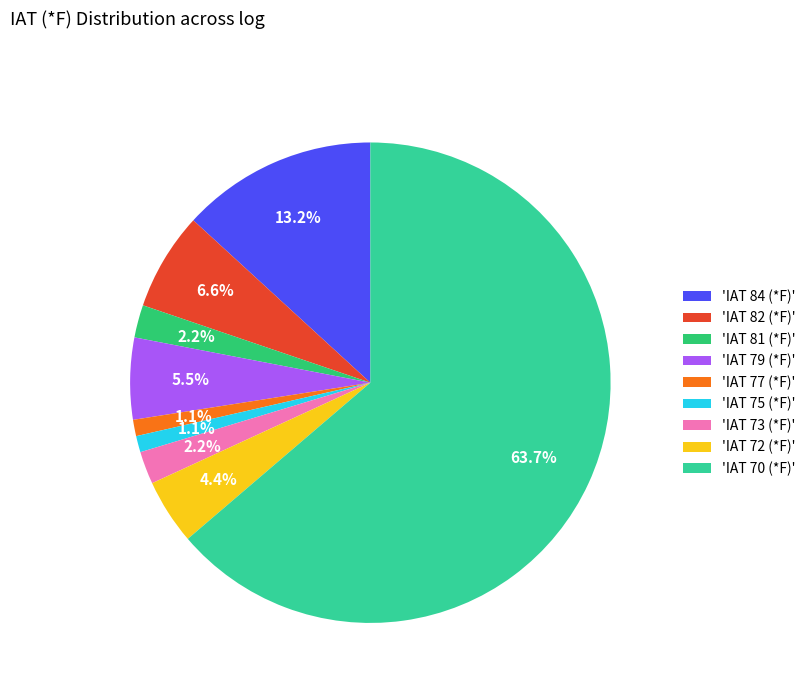

Which has a higher value, 'IAT 77 (*F)' or 'IAT 82 (*F)'?

'IAT 82 (*F)'